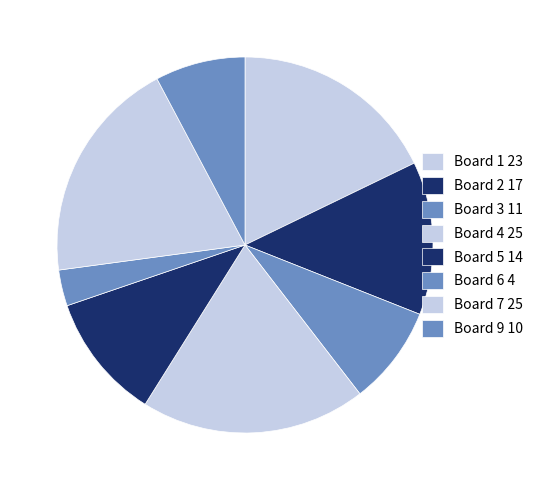

Count the number of slices in the pie.

8